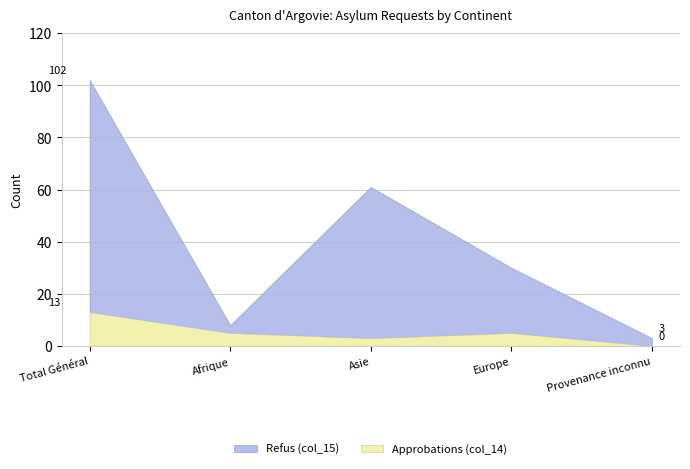

What is the total value across all series at Asie?

61